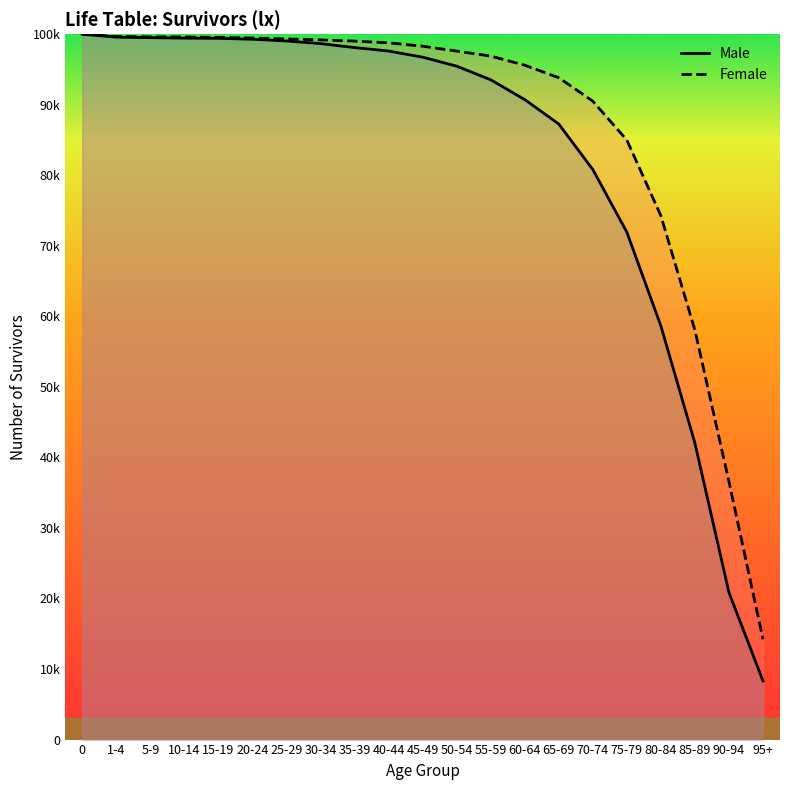

True or false: lx_female and lx_male cross at least once.

False